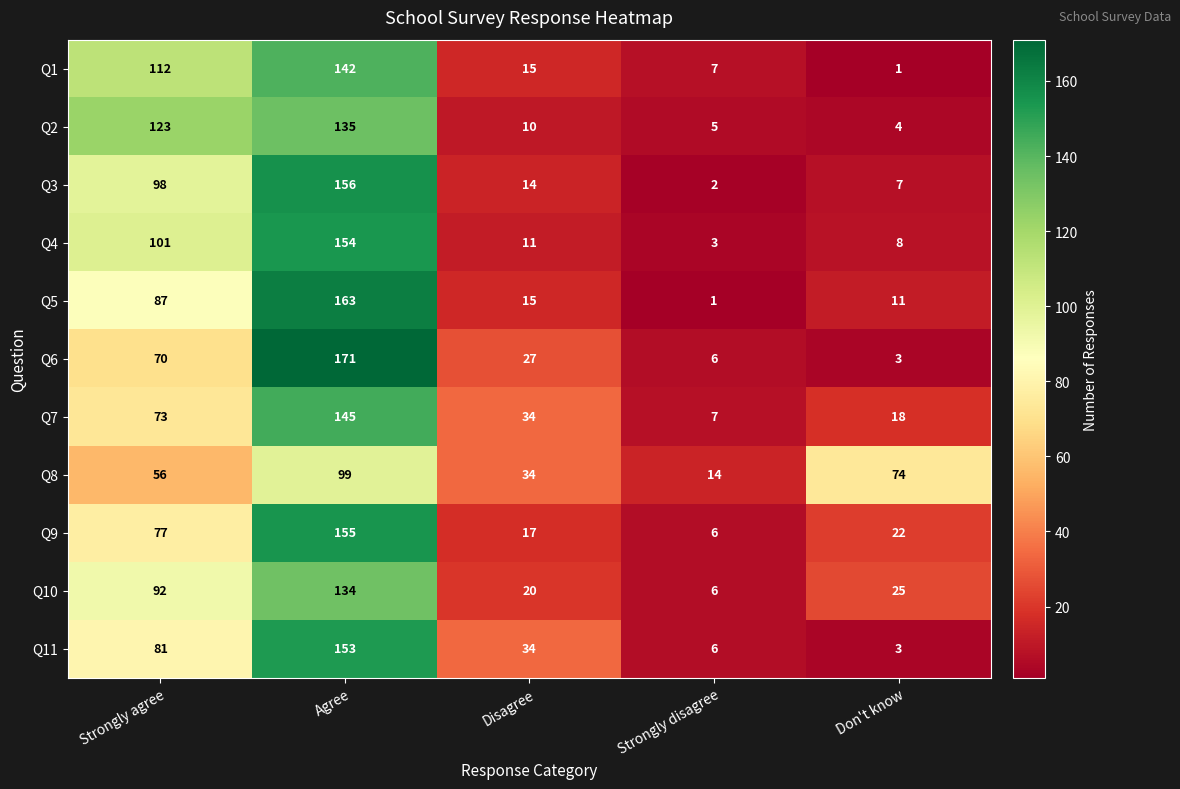

Which series changed the most between Disagree and Don't know?

Q8